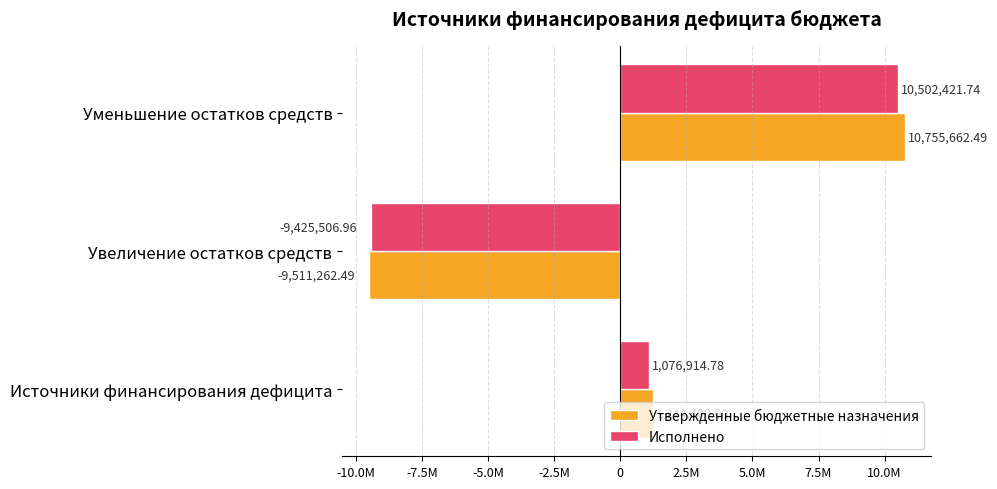

What are all the series names shown in the legend?

Утвержденные бюджетные назначения, Исполнено